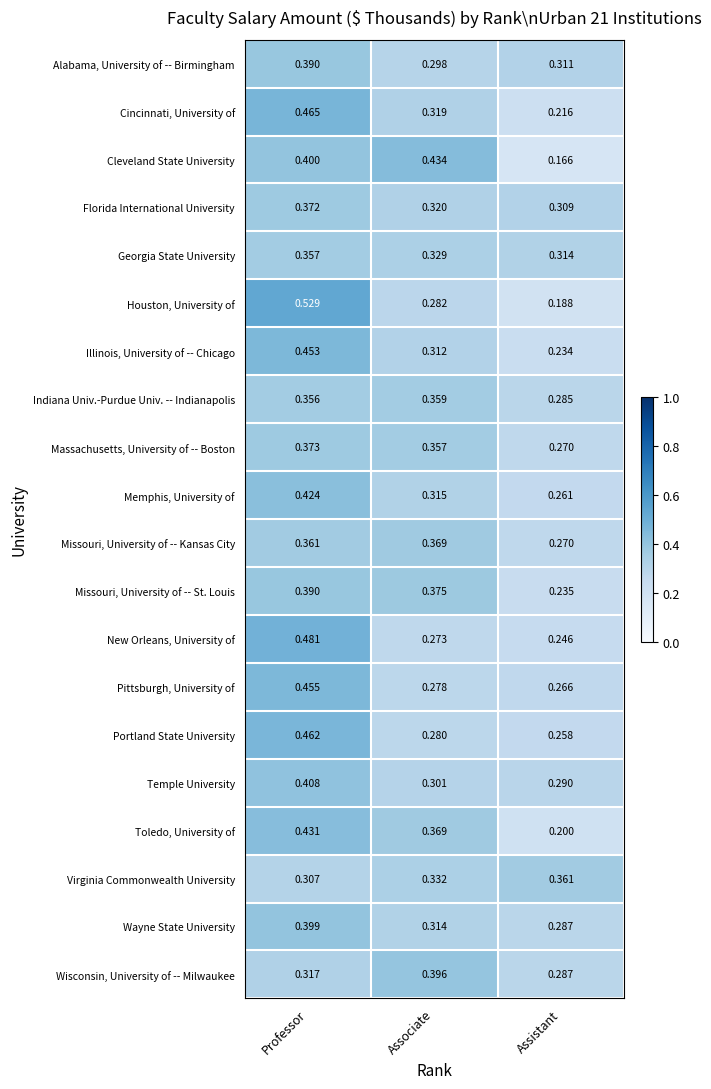

List the labels in order of Alabama, University of -- Birmingham value, smallest first.

Associate, Assistant, Professor